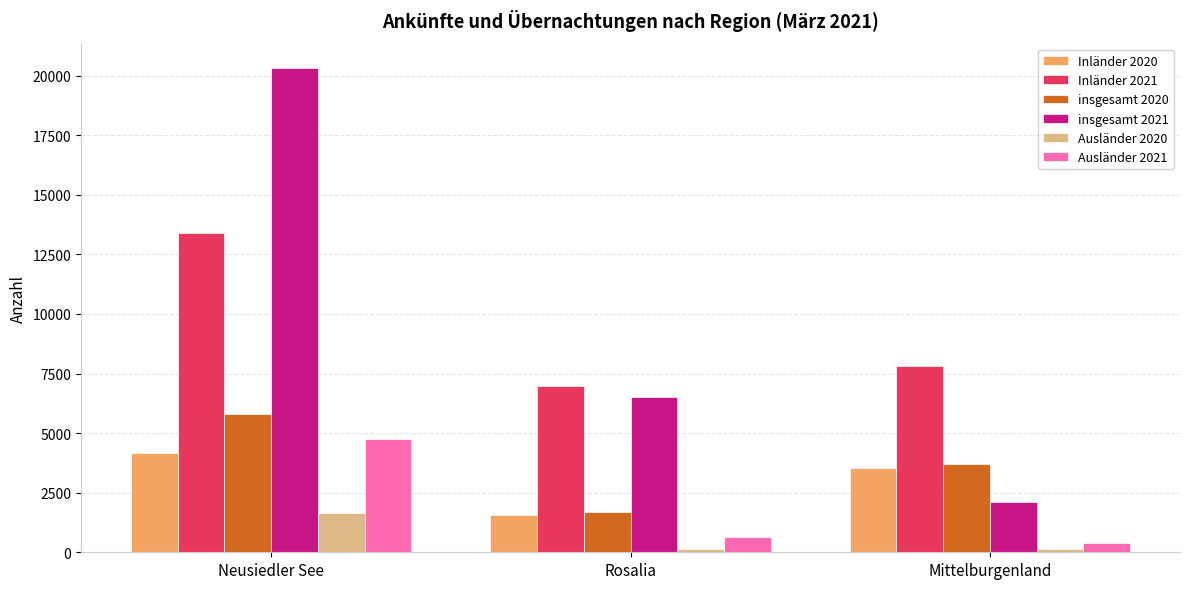

Between Rosalia and Mittelburgenland, which series saw the biggest shift?

insgesamt 2021